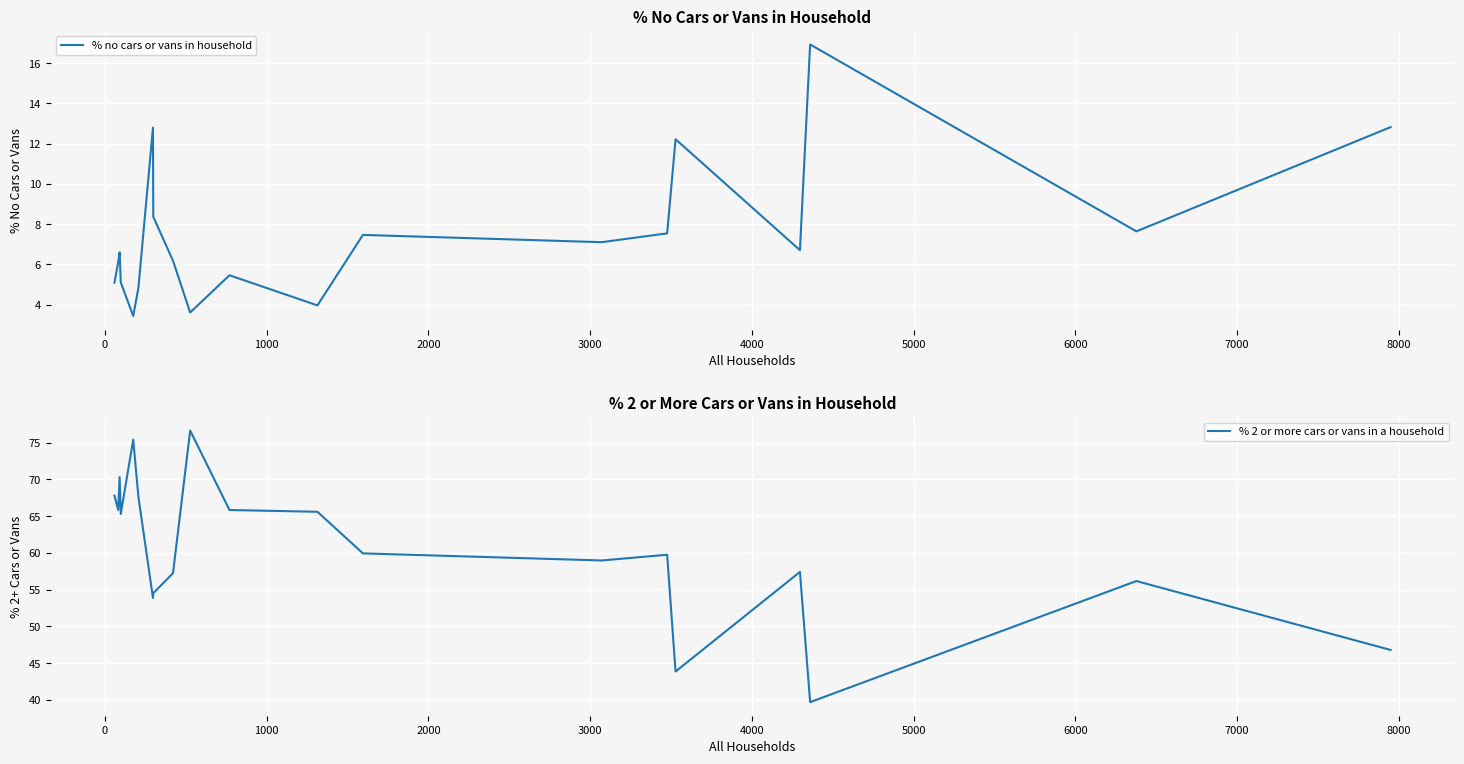

What is the highest value of the % no cars or vans in household series?

16.9